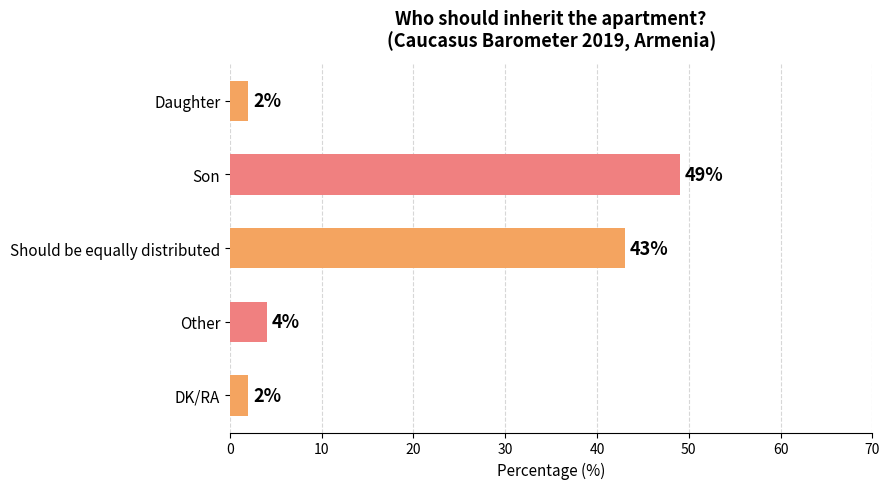

Does the chart contain any negative values?

No